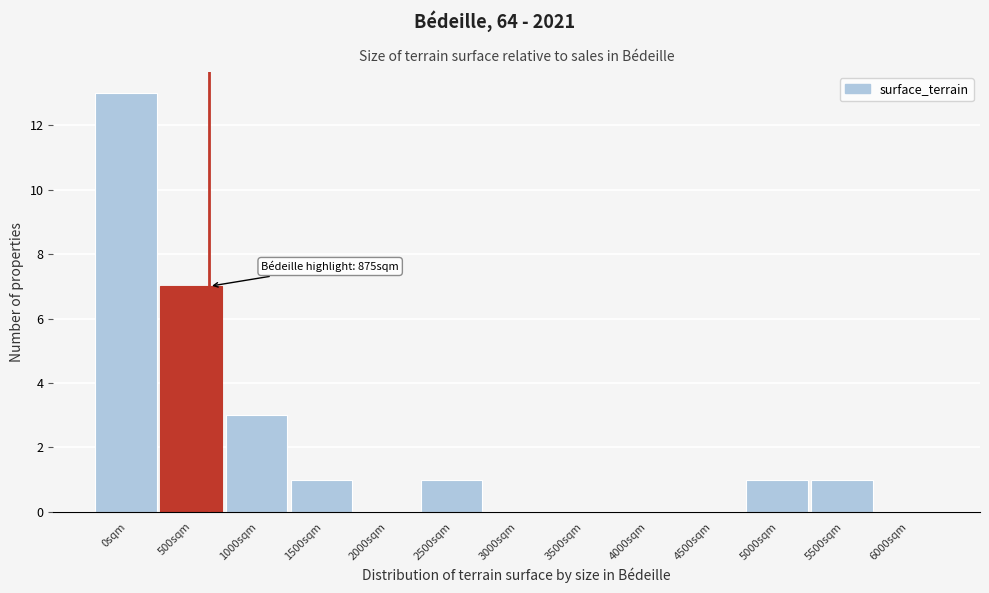

Reading left to right, extract all data points from this chart.

0sqm=13	500sqm=7	1000sqm=3	1500sqm=1	2000sqm=0	2500sqm=1	3000sqm=0	3500sqm=0	4000sqm=0	4500sqm=0	5000sqm=1	5500sqm=1	6000sqm=0